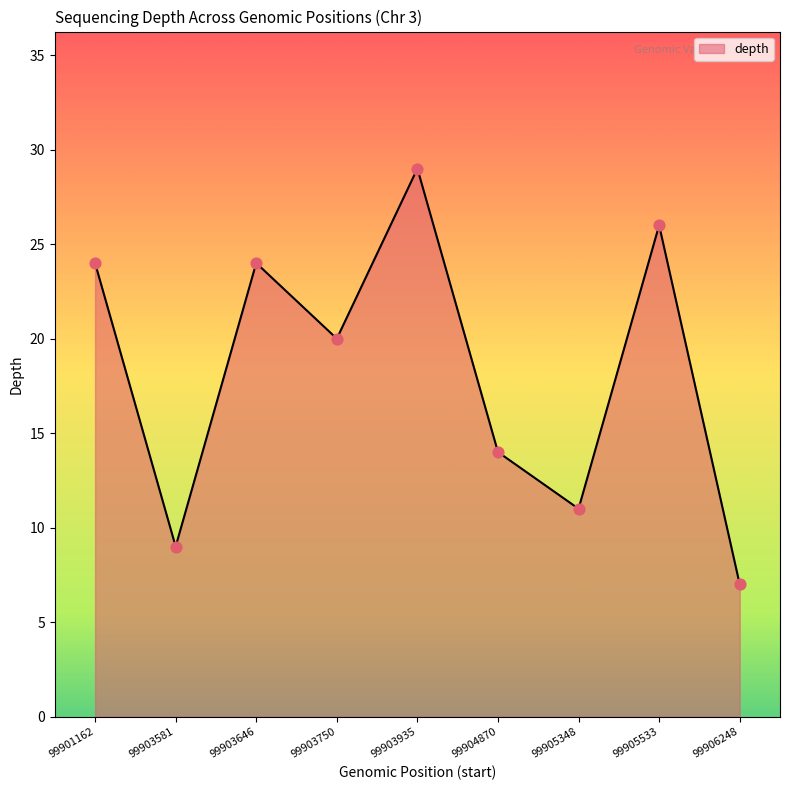

Which has a higher value, 99901162 or 99903935?

99903935